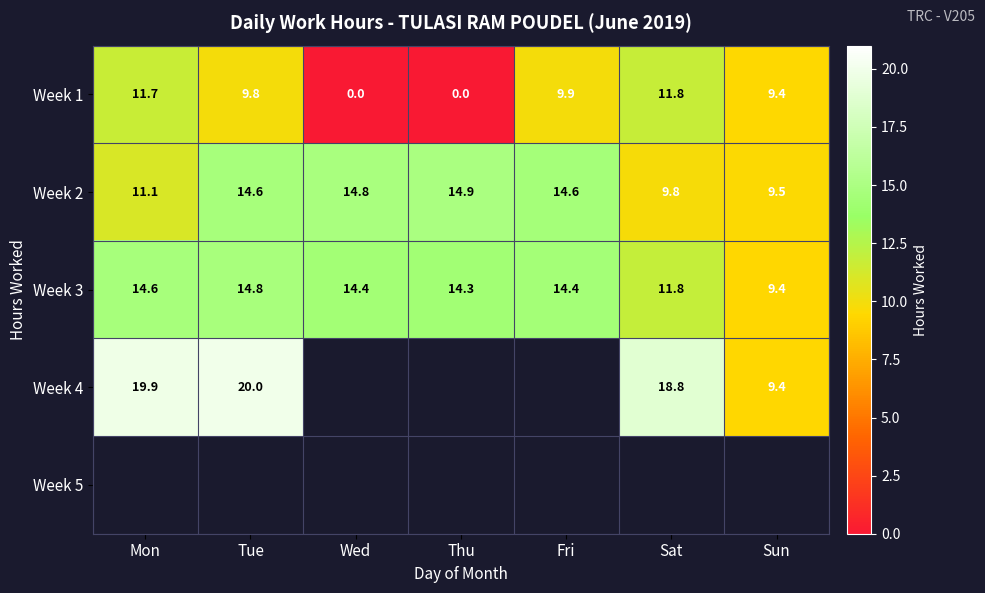

At how many categories does at least one series exceed 10?

6